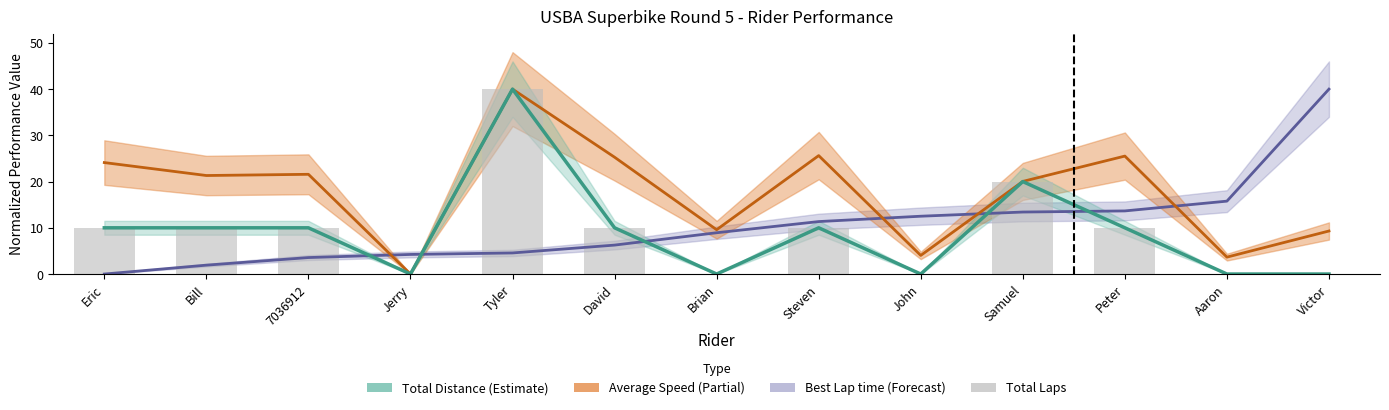

What is the sum of all values?

120